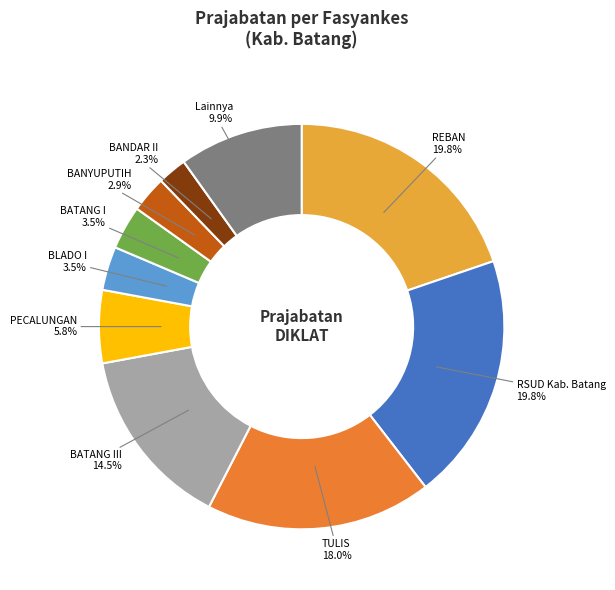

Does any single category account for the majority?

No